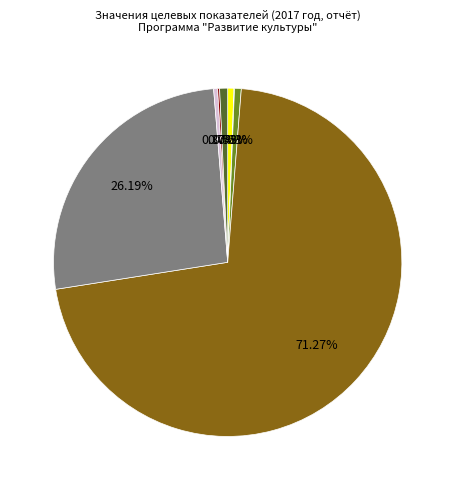

Is there a majority slice in this chart?

Yes